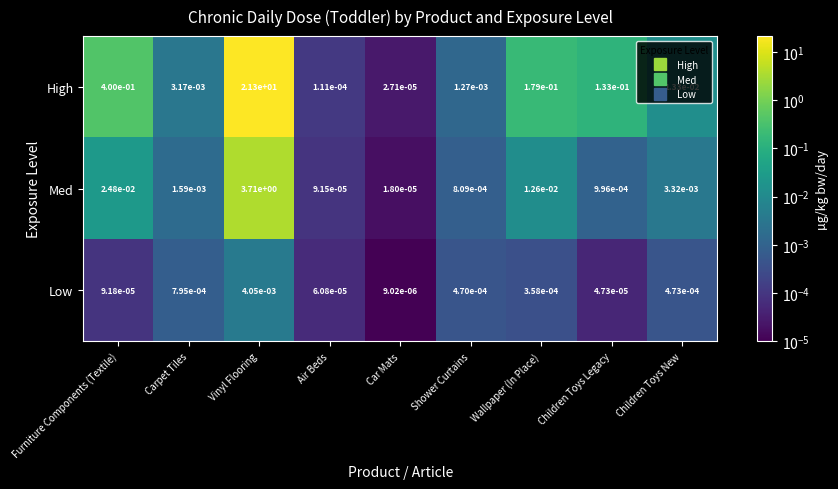

True or false: Med has a value of 1.0 at Vinyl Flooring.

False